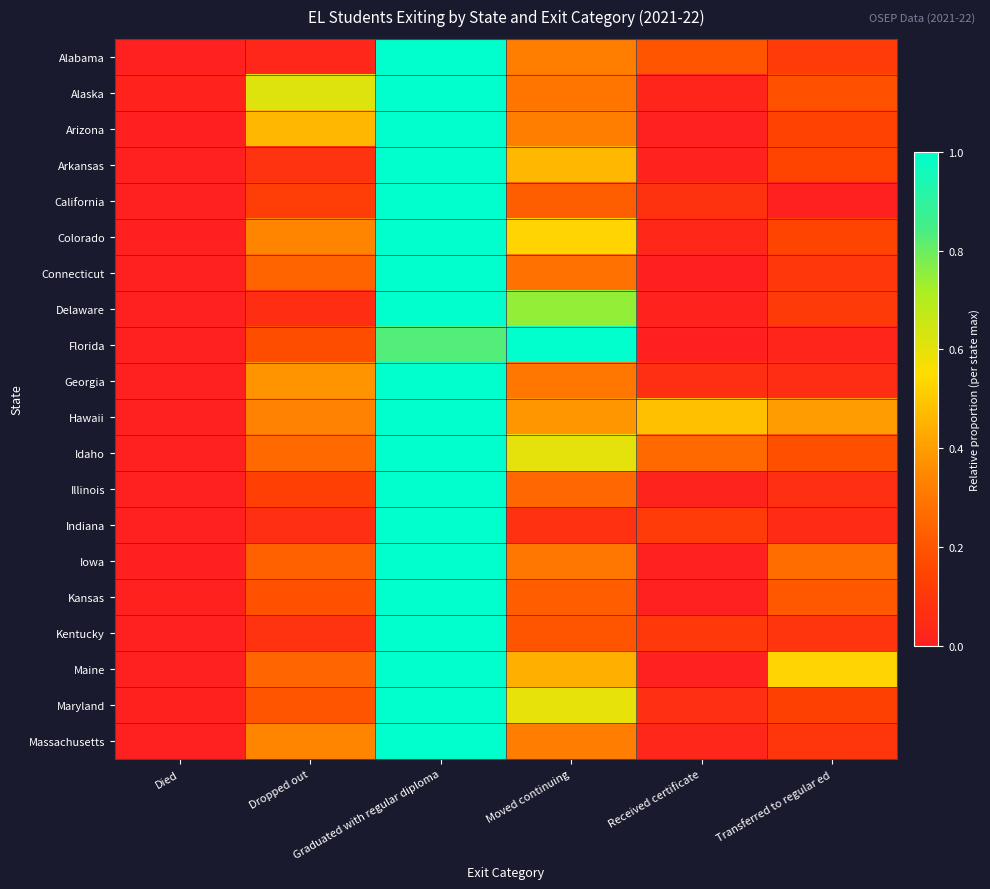

Which has a higher value, Died or Moved continuing?

Moved continuing